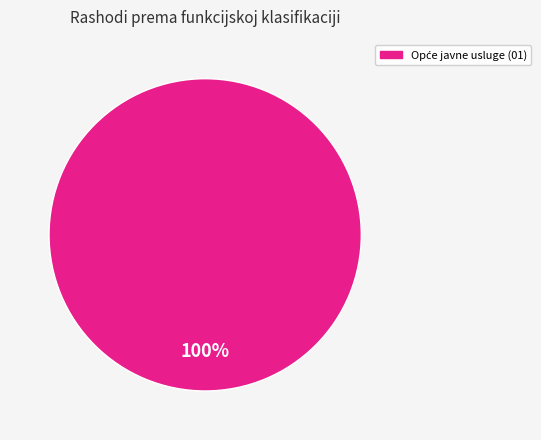

Is there any slice that represents more than half of the pie?

Yes